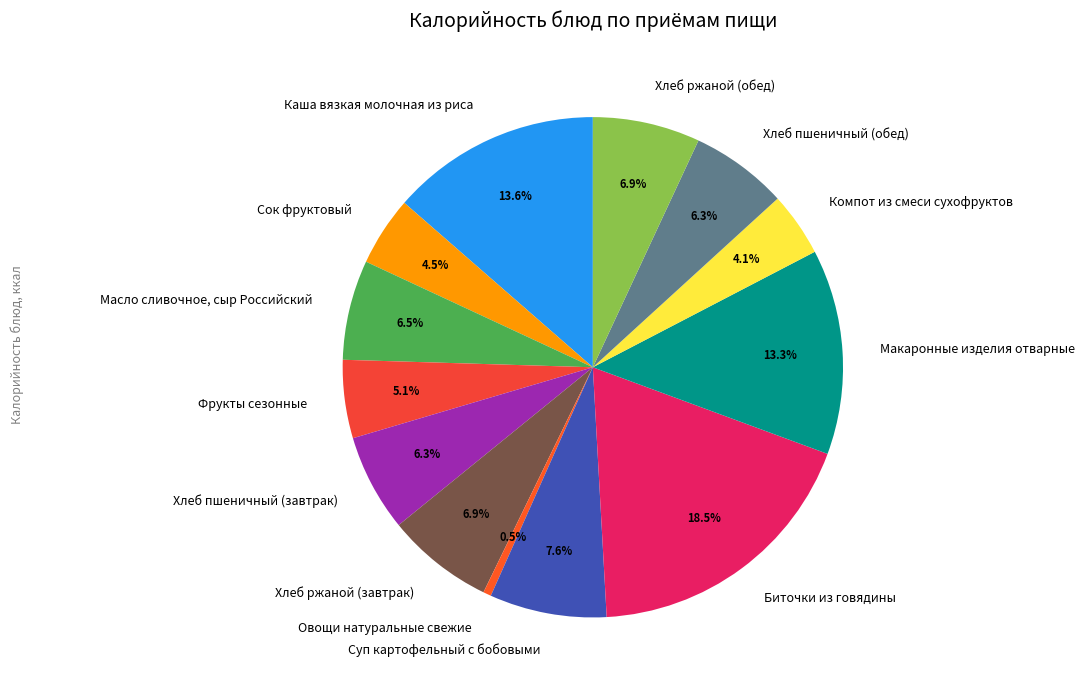

Is the sum of Каша вязкая молочная из риса and Хлеб ржаной (обед) greater than half?

No